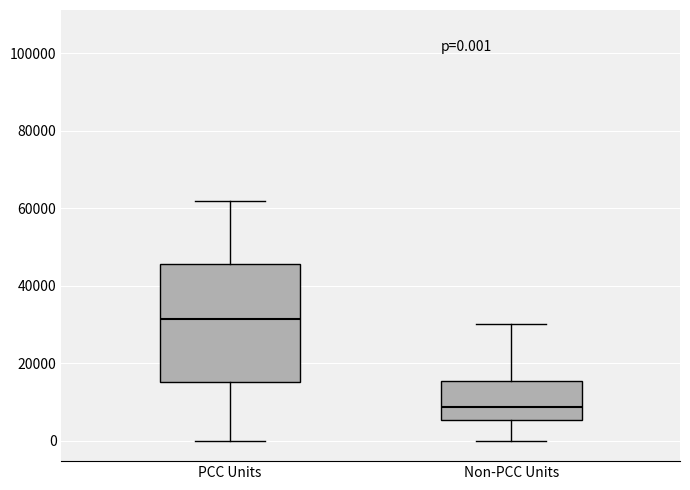

Comparing the boxes themselves (not the whiskers), which one is the tallest?

PCC Units